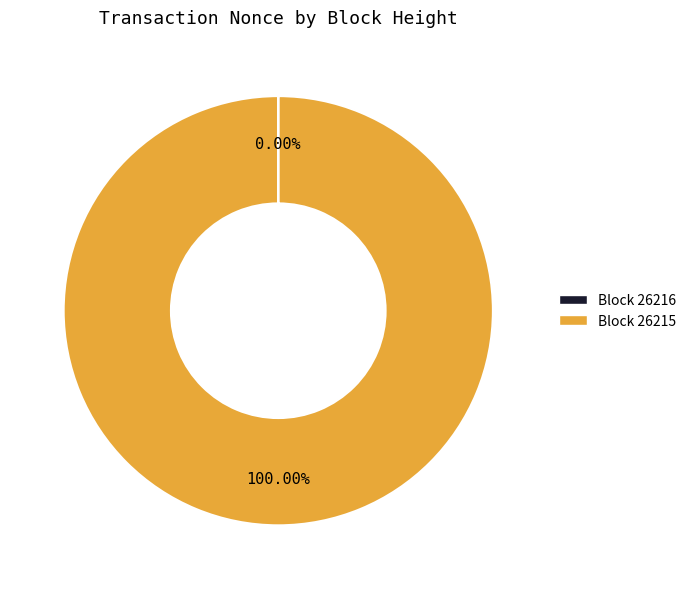

Does any single category account for the majority?

Yes